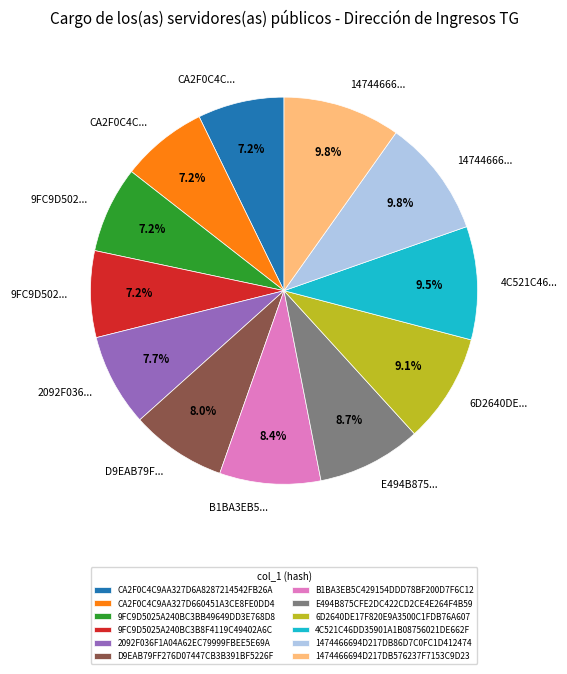

To the nearest percent, what is the difference between the largest and smallest slice percentages?

3%